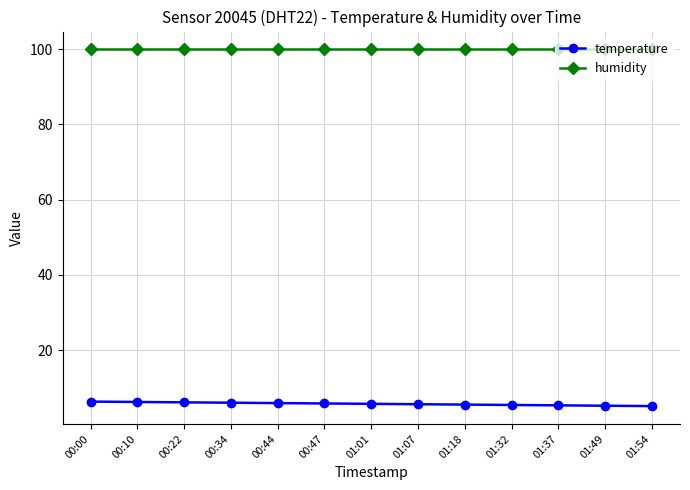

What are all the series names shown in the legend?

temperature, humidity